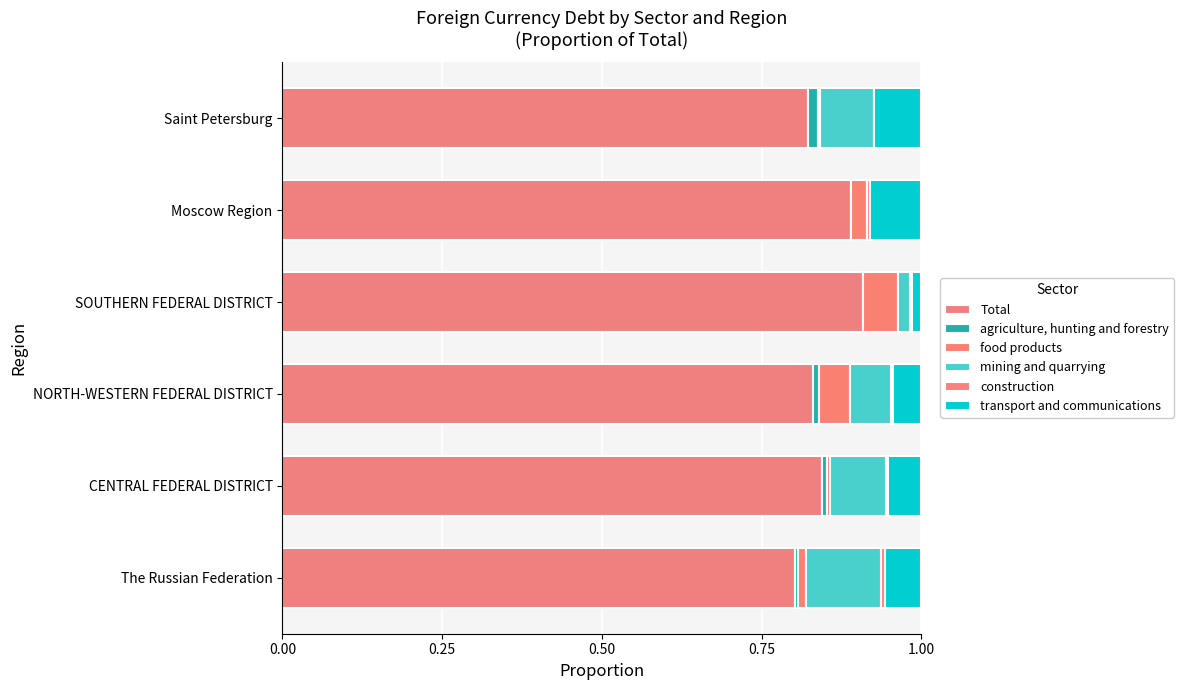

How many data points does each series have?

6